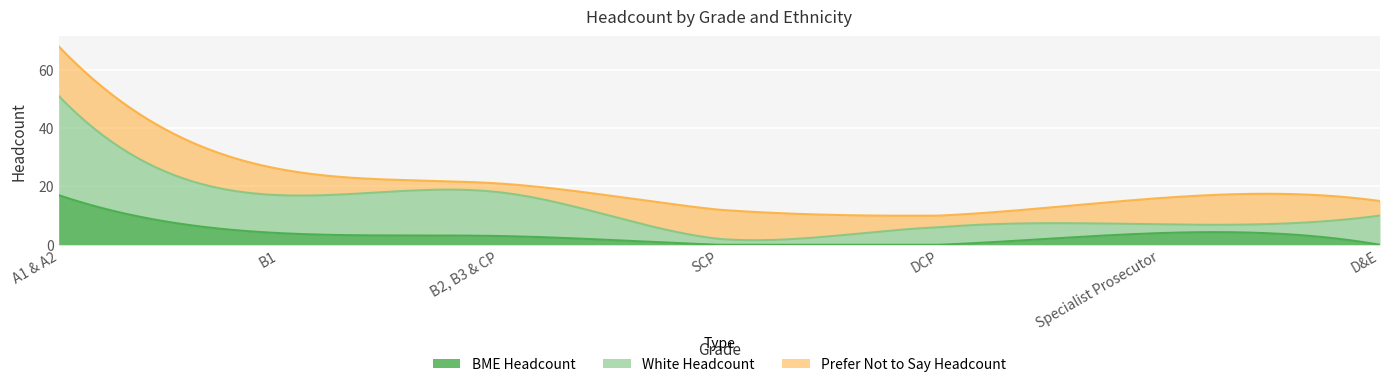

At which label does Total Known first exceed 10?

A1 & A2